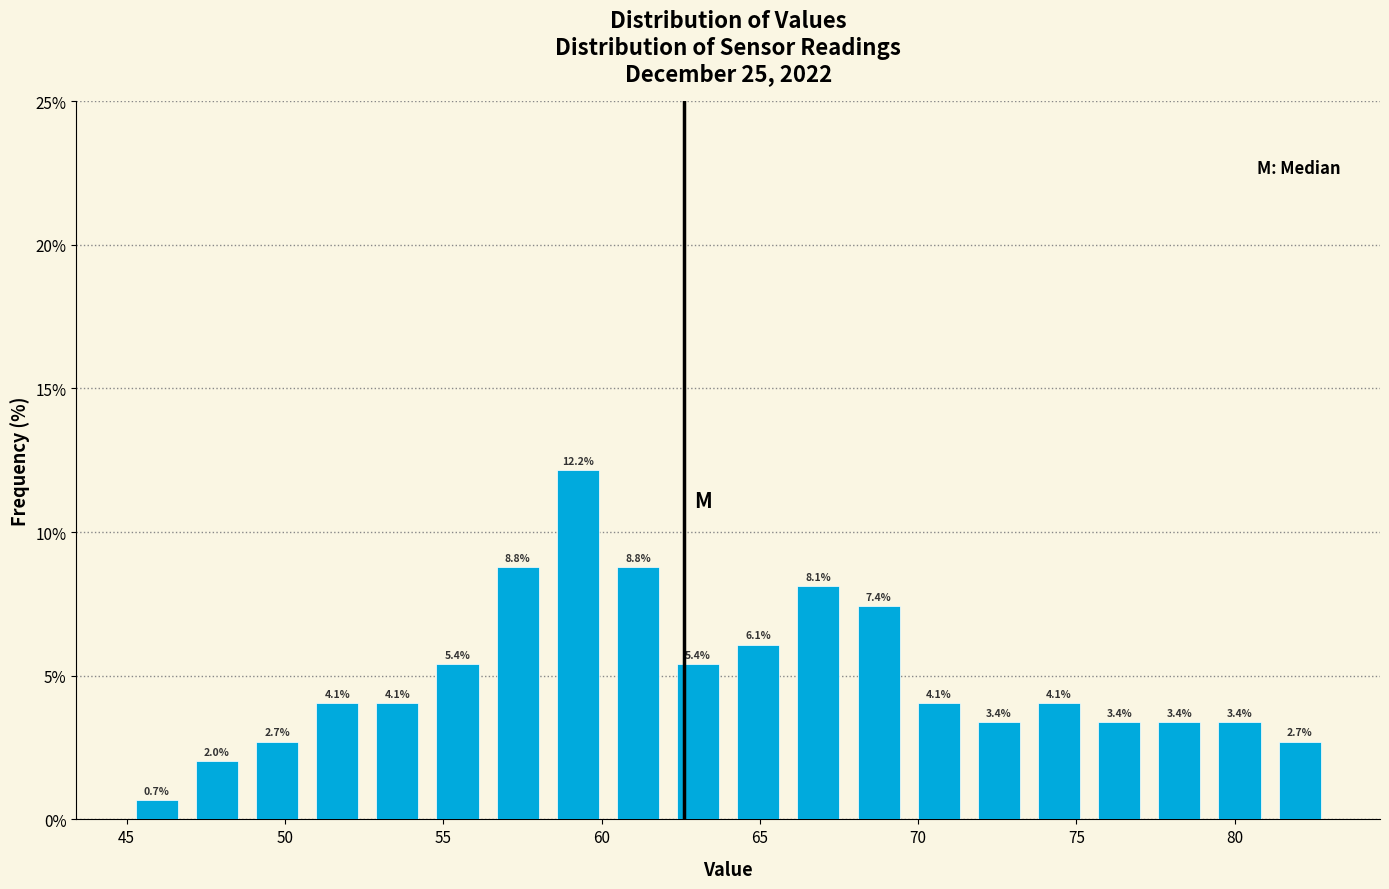

Read against the x-axis, roughly where is the centre of the tallest bar?

59.5